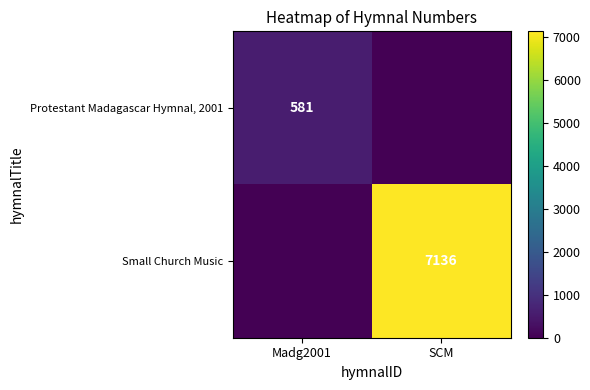

True or false: Small Church Music has a value of 7136 at SCM.

True